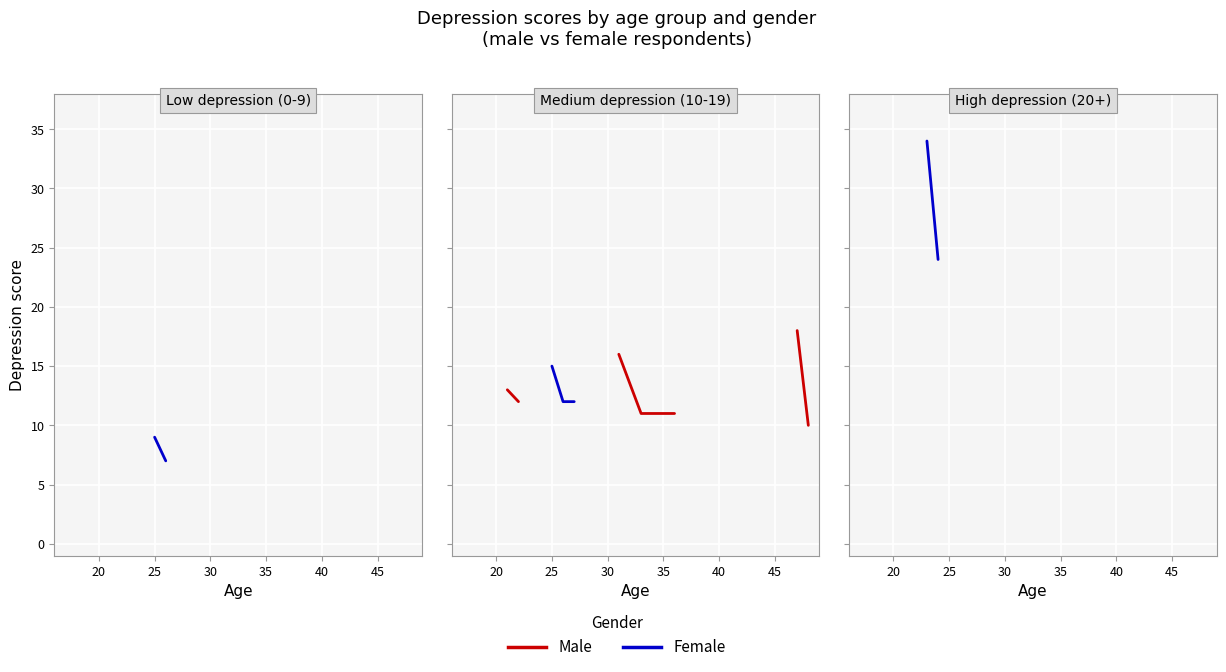

True or false: Male has more than 0 interior local peaks.

False